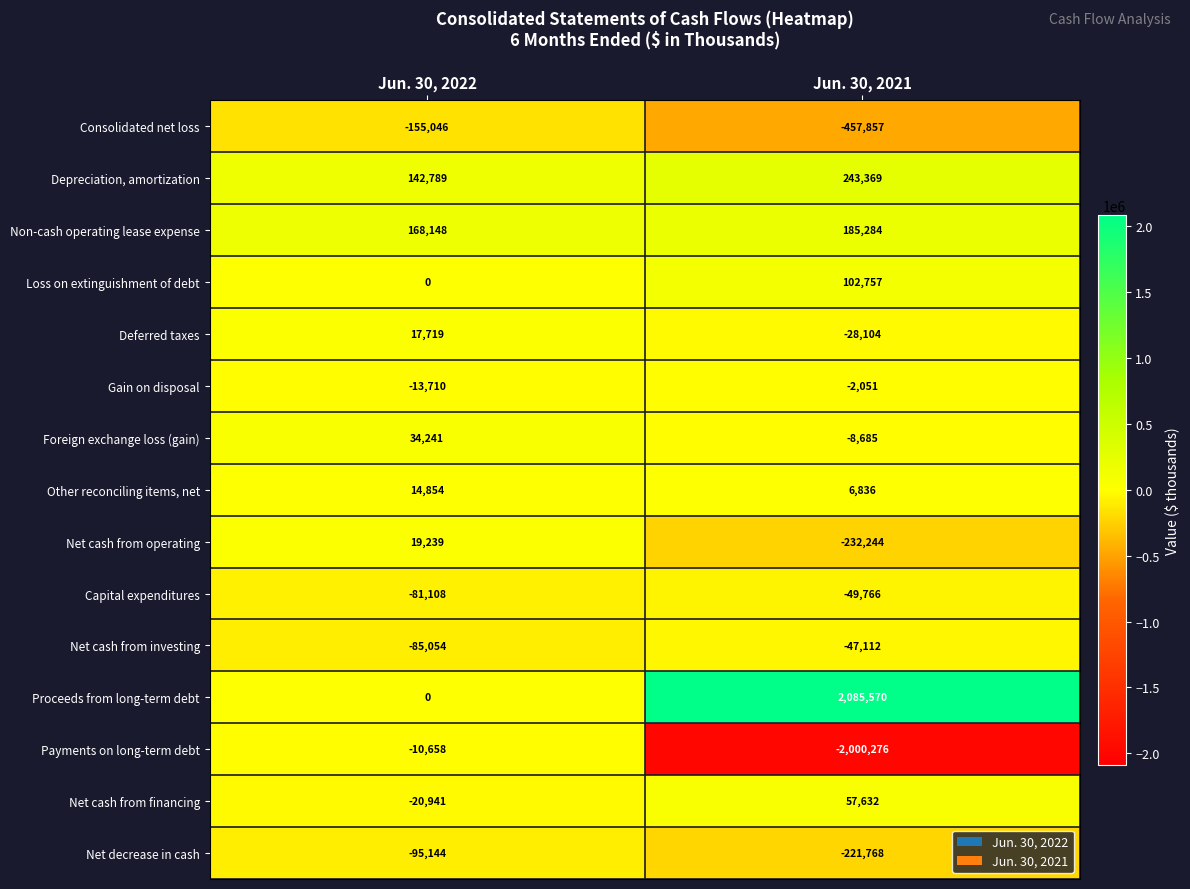

Where is Consolidated net loss nearest to the value -306451?

Jun. 30, 2022